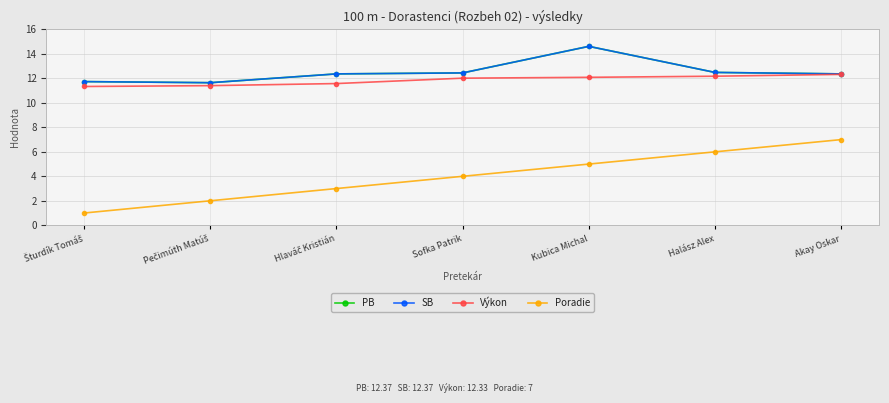

At which label does SB first exceed 12?

Hlaváč Kristián